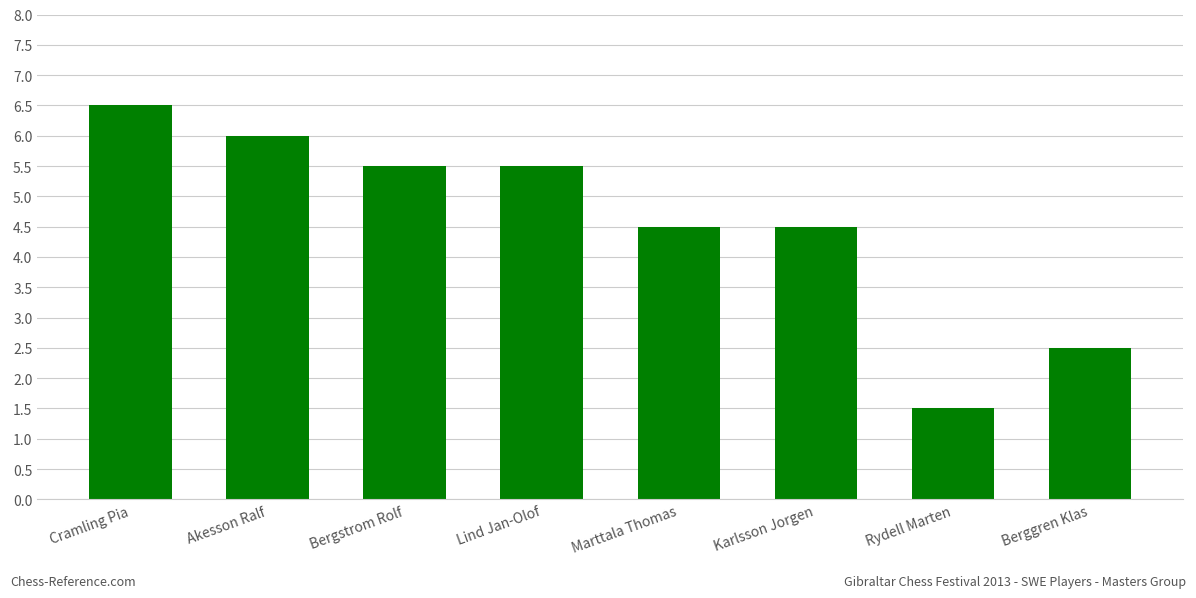

At which category does the chart reach its peak across all series?

Cramling Pia